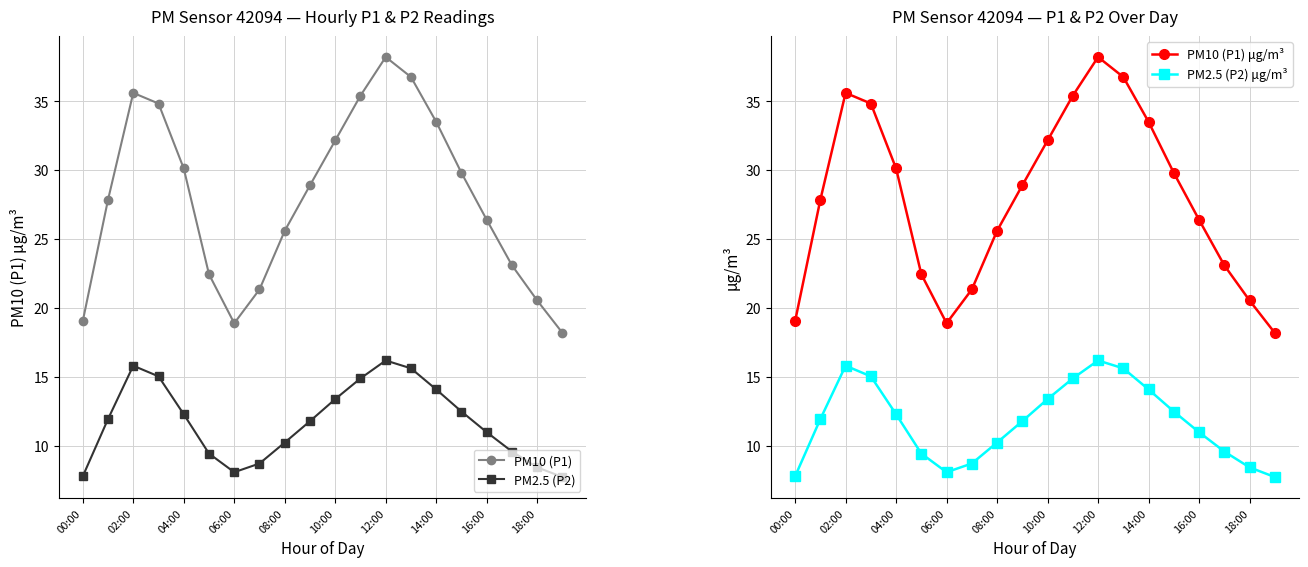

Which series has the largest range (max minus min)?

PM10 (P1)